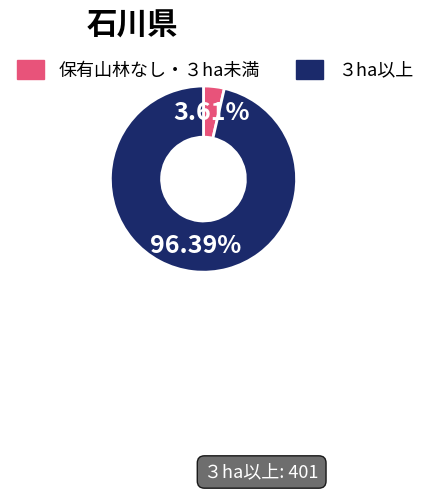

How many slices are in this pie chart?

2